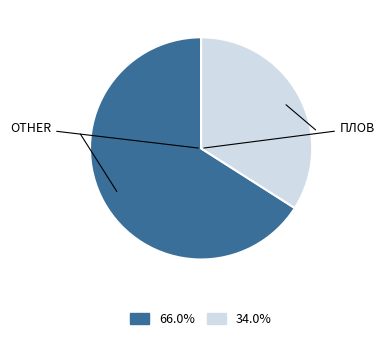

What is the ratio of the value at 66.0% to the value at 34.0%?

1.9